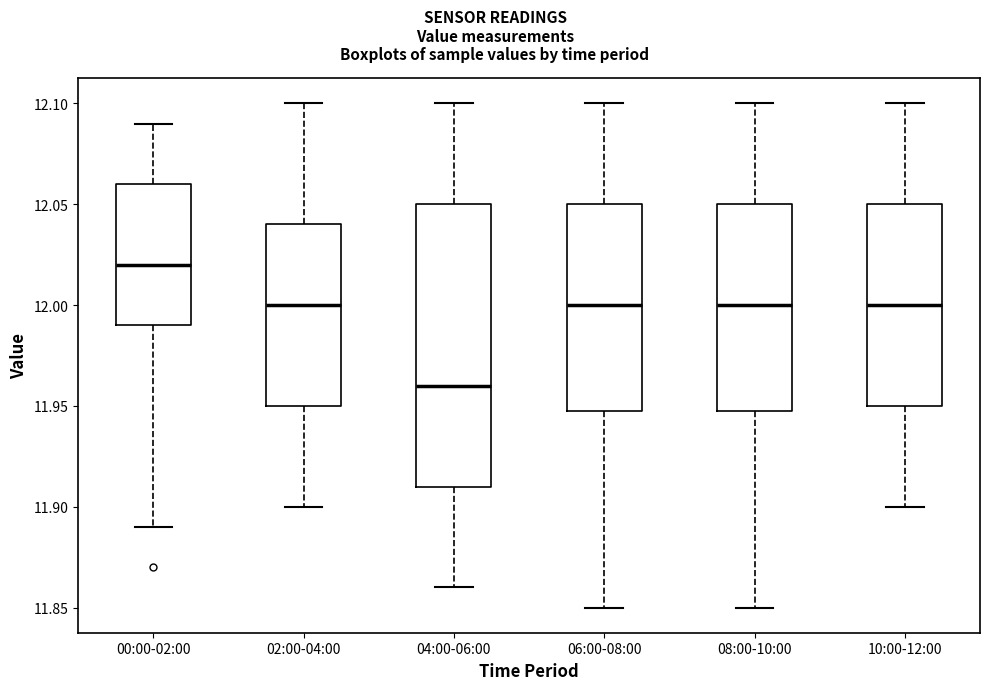

Reading left to right, transcribe this box plot: for each box, give where its median line is, the range the box spans, and where its two whiskers end, as read against the y-axis. The values are not printed on the chart, so give them approximately, as read against the axis.

00:00-02:00: median 12.02, box 11.99 to 12.06, whiskers 11.89 to 12.09
02:00-04:00: median 12.00, box 11.95 to 12.04, whiskers 11.90 to 12.10
04:00-06:00: median 11.96, box 11.91 to 12.05, whiskers 11.86 to 12.10
06:00-08:00: median 12.00, box 11.95 to 12.05, whiskers 11.85 to 12.10
08:00-10:00: median 12.00, box 11.95 to 12.05, whiskers 11.85 to 12.10
10:00-12:00: median 12.00, box 11.95 to 12.05, whiskers 11.90 to 12.10